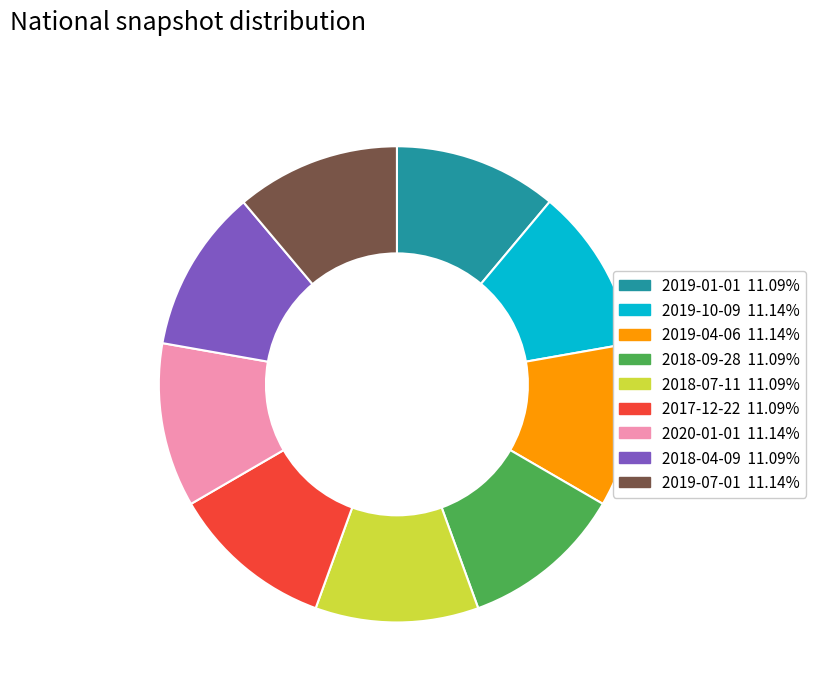

Is there a majority slice in this chart?

No